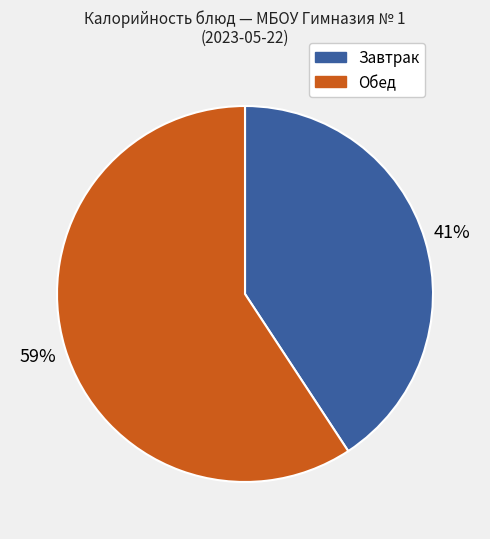

Does any single category account for the majority?

Yes